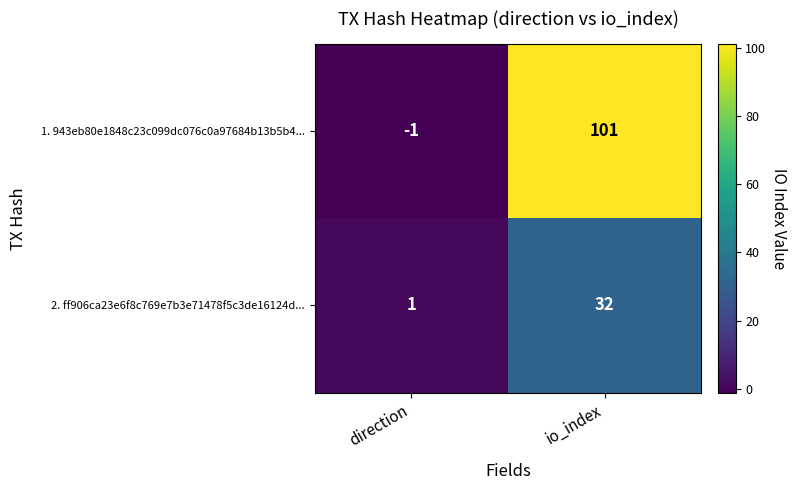

The 1. 943eb80e1848c23c099dc076c0a97684b13b5b4... series shows 35 at io_index. True or false?

False